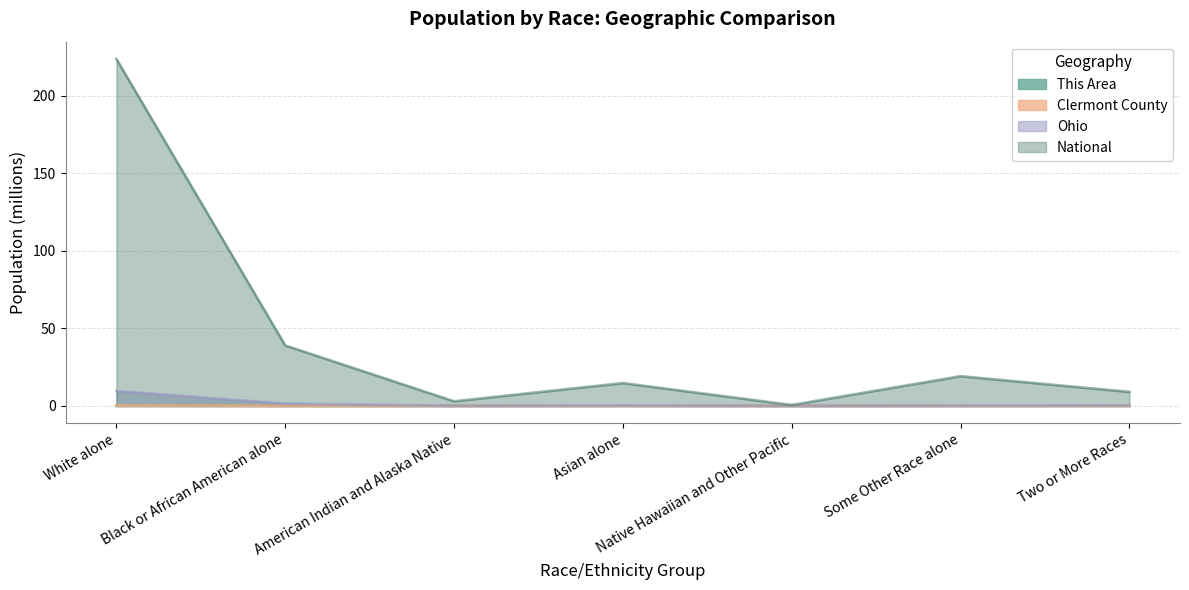

Is the value of This Area at Black or African American alone greater than the value of Clermont County at Black or African American alone?

No